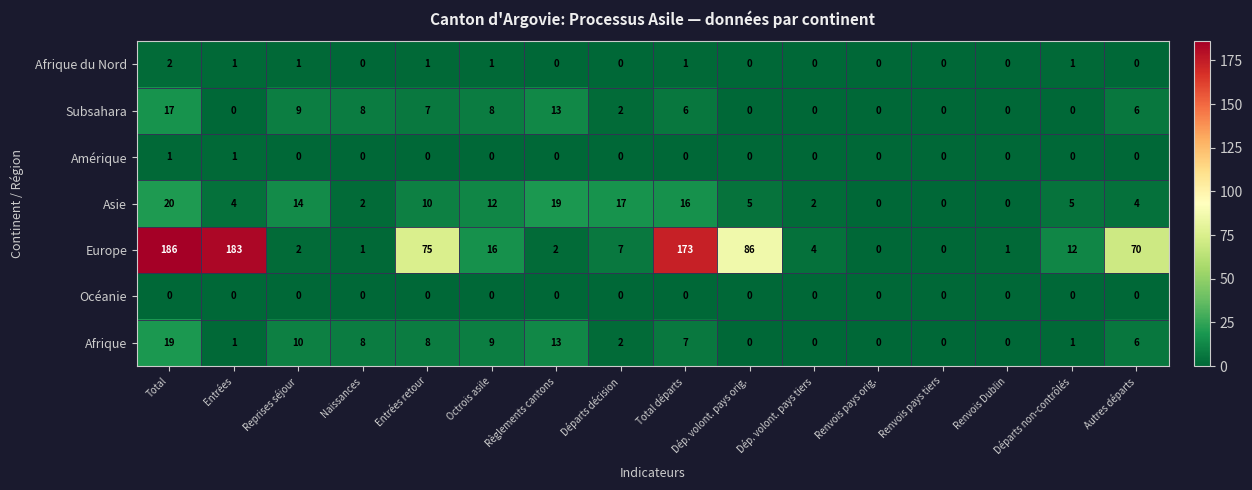

What is the difference between the Afrique values at Total and Total départs?

12